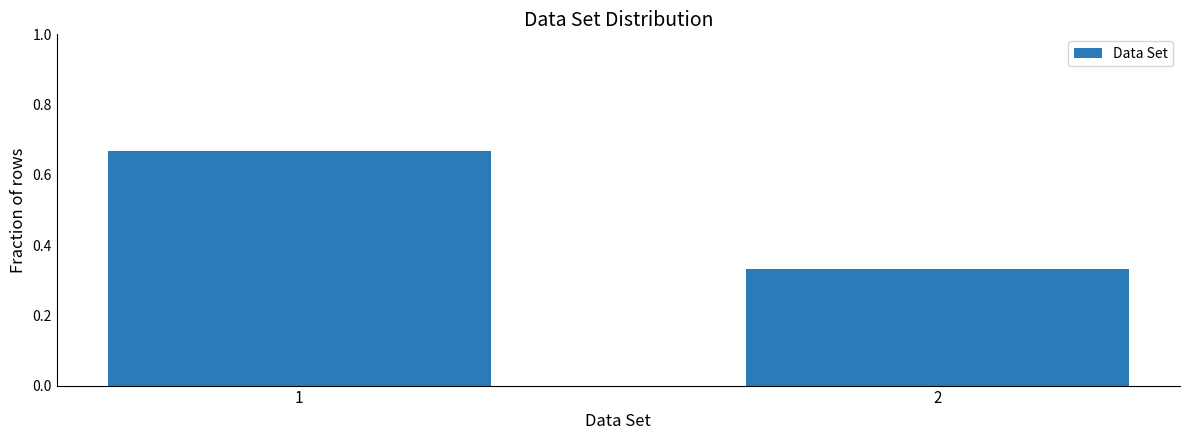

List the labels in order of value, largest first.

1, 2